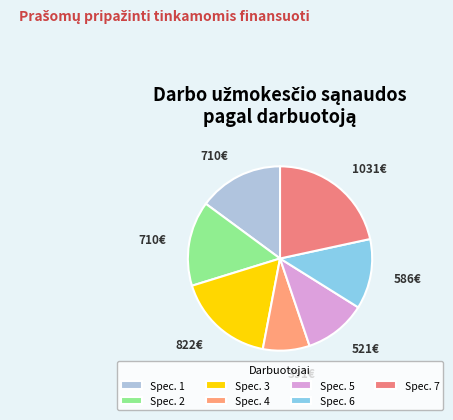

Which slice is the largest?

Spec. 7